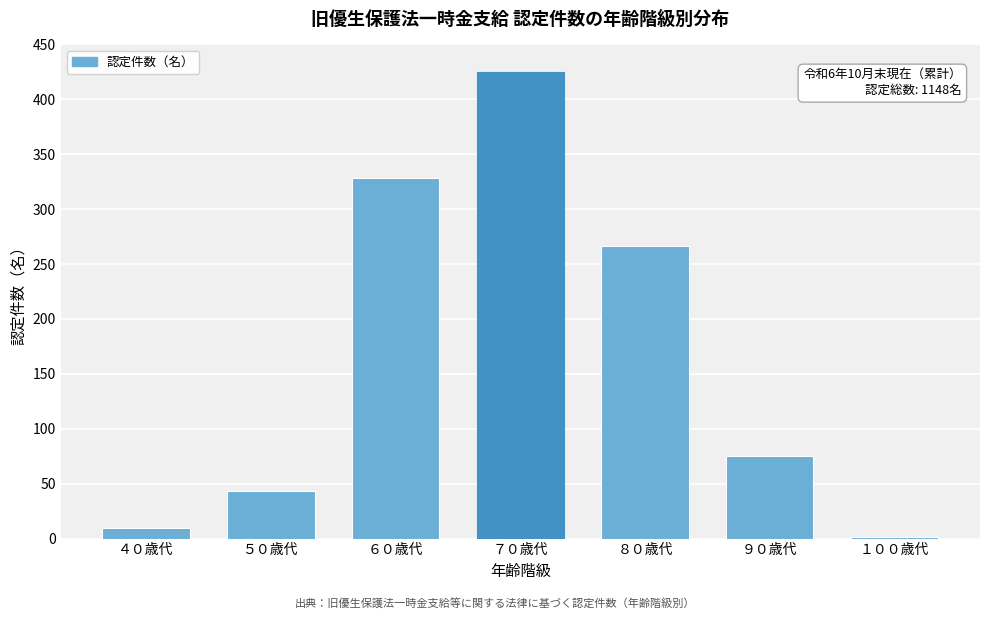

Reading right to left, transcribe all the data shown in this chart.

１００歳代=1	９０歳代=75	８０歳代=266	７０歳代=425	６０歳代=328	５０歳代=43	４０歳代=10